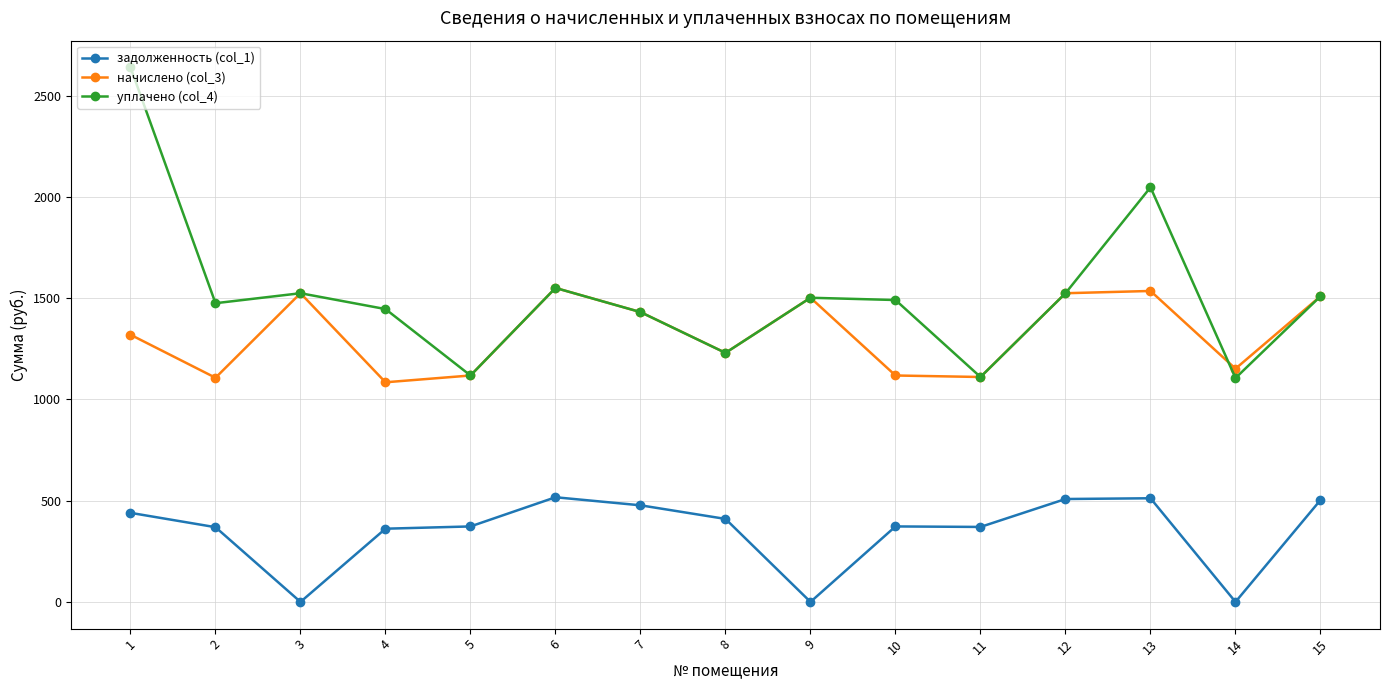

Where is the first local minimum for задолженность (col_1)?

3